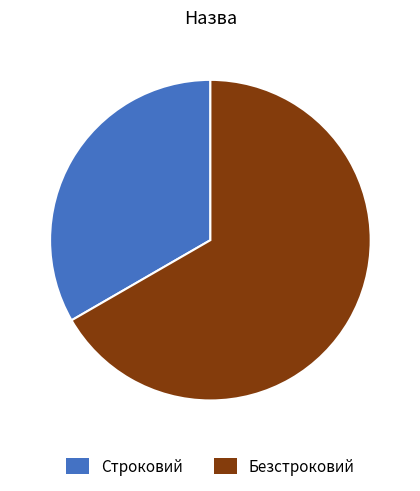

True or false: Строковий accounts for 39% of the total.

False